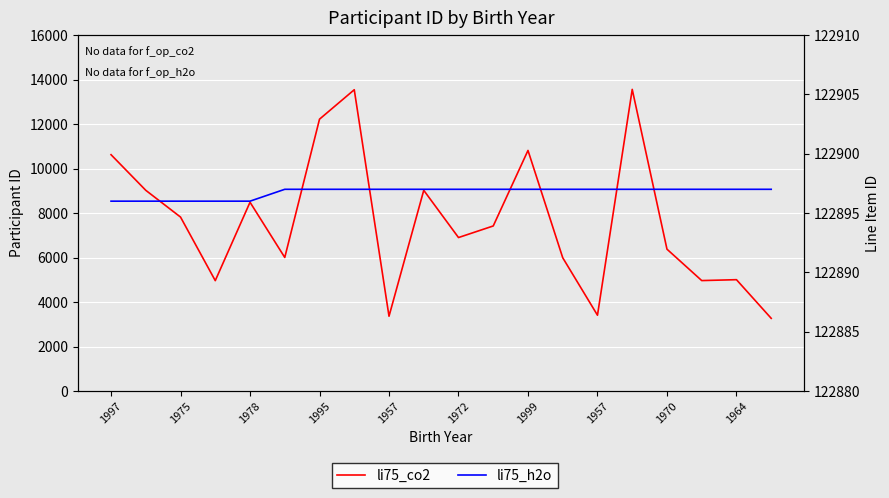

Which series has the largest total across all categories?

li75_h2o